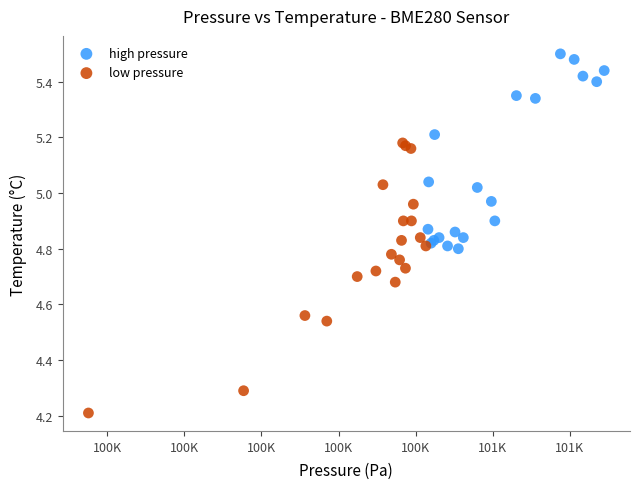

Which series has the largest Y range (max minus min)?

low pressure